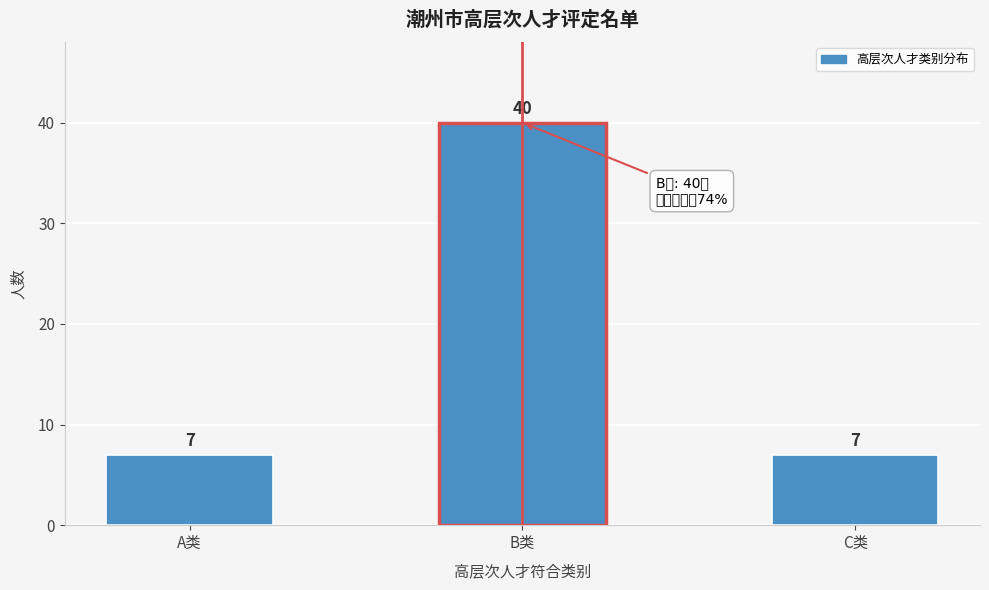

Reading left to right, what are all the values shown in this chart?

7	40	7